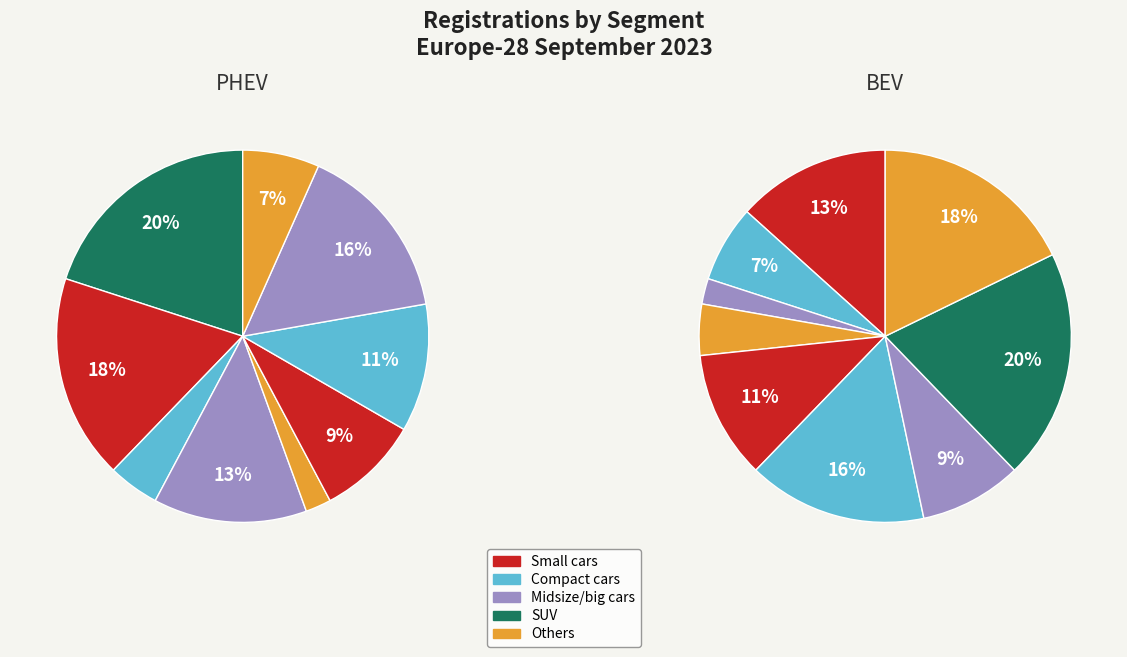

Is 5 the majority of the pie?

No